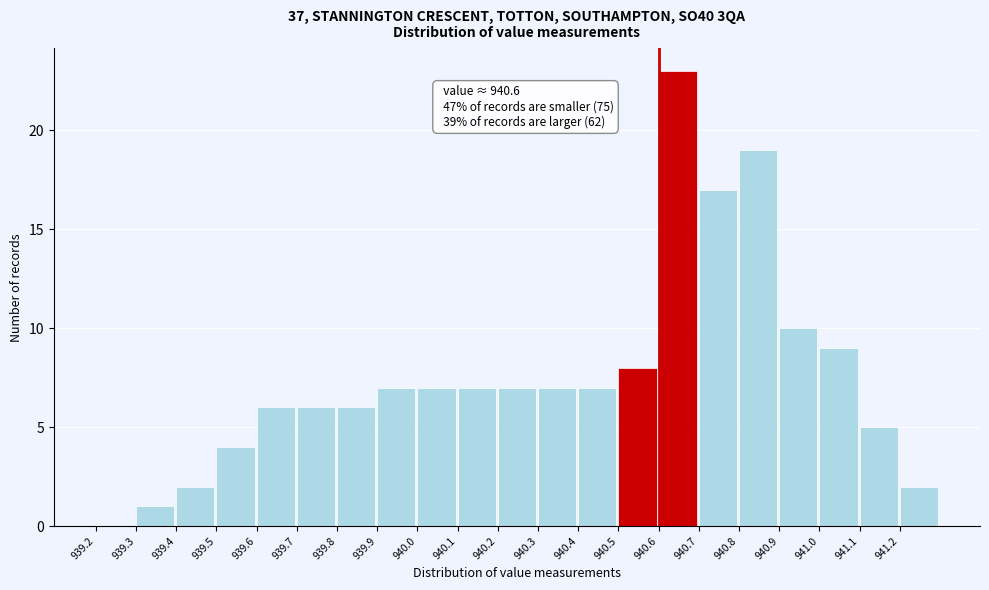

Over which range of the x-axis is the bar tallest?

940.6 to 940.7